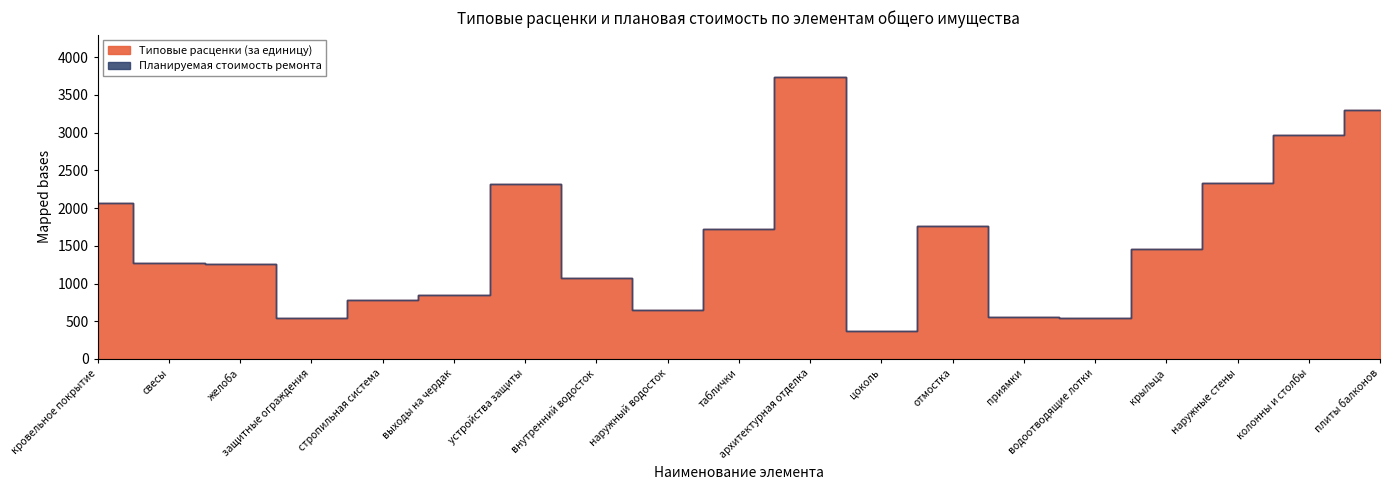

List the series in order of their peak value, highest first.

Типовые расценки (за единицу), Планируемая стоимость ремонта